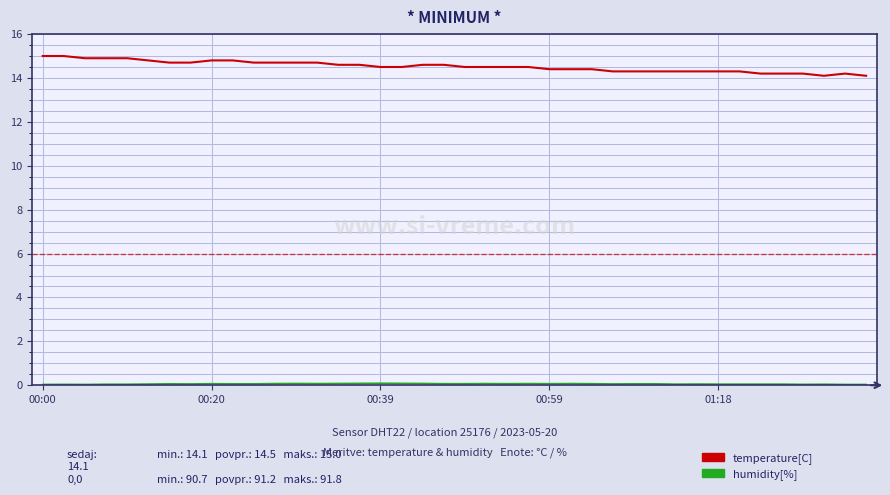

Which series has the largest total across all categories?

temperature[C]